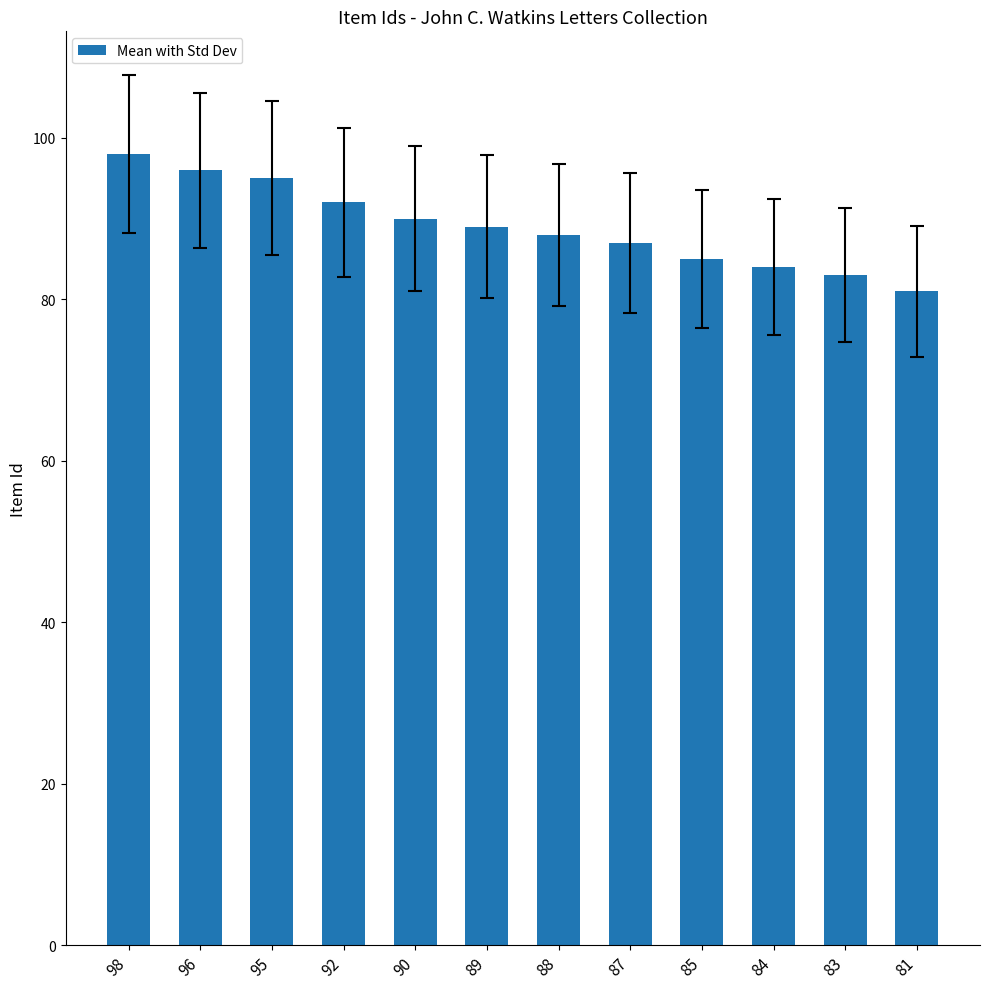

What is the difference between the values at 81 and 87?

6